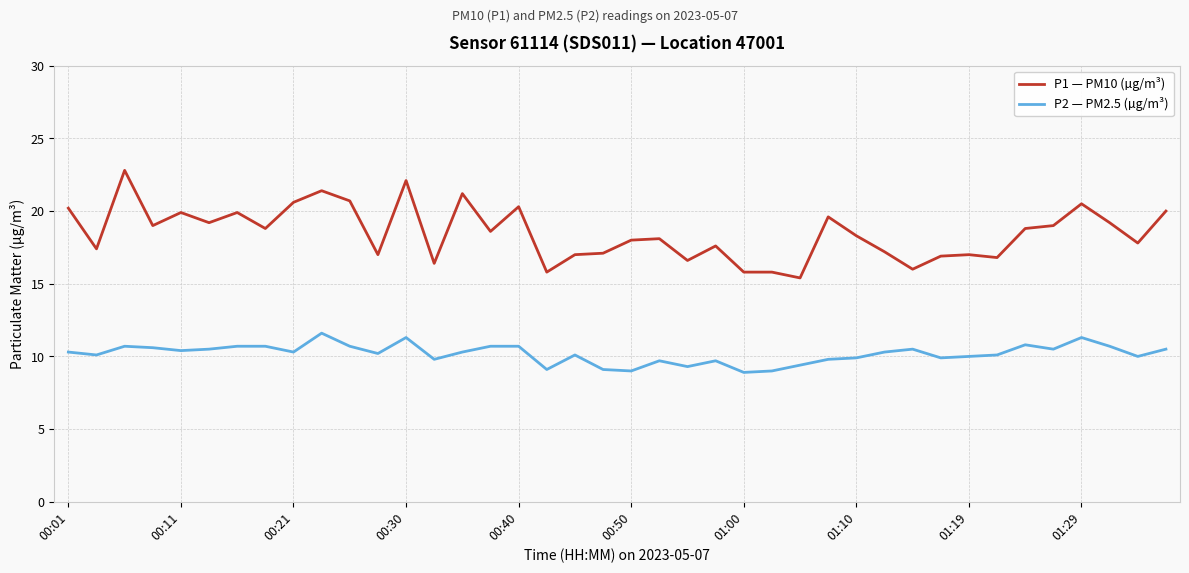

Rank the series by their maximum value, from highest to lowest.

P1 — PM10 (µg/m³), P2 — PM2.5 (µg/m³)